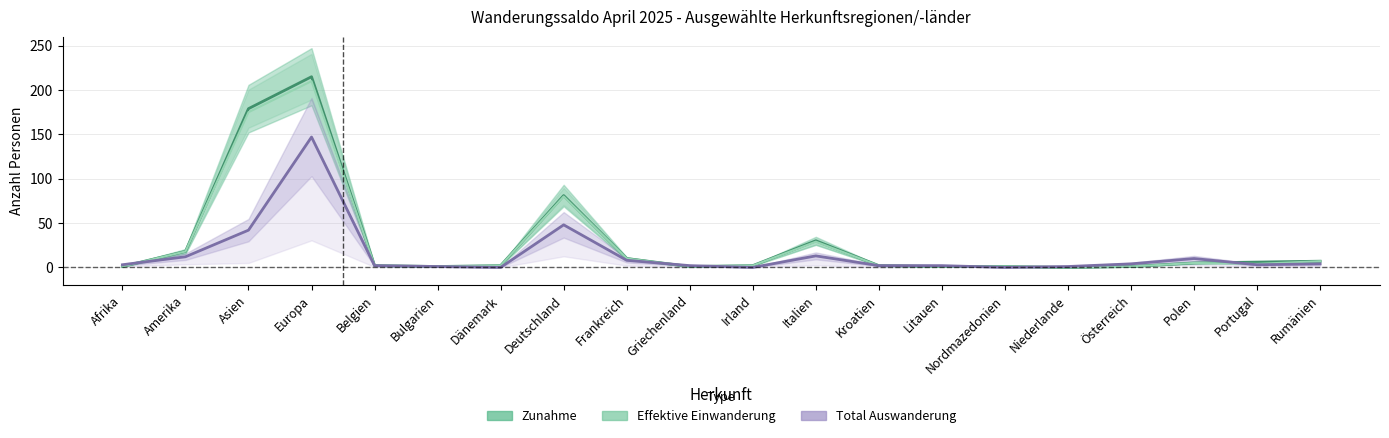

What is the label of the 20th point from the right?

Afrika